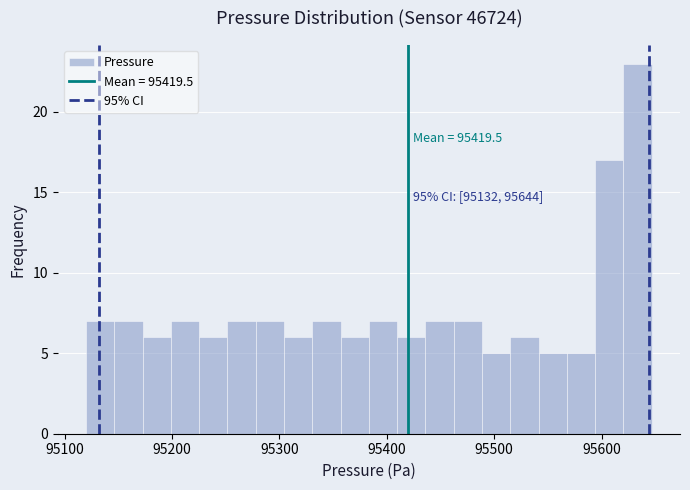

Around what value on the x-axis is the tallest bar? Give the approximate position of its centre, as read against the axis.

95630